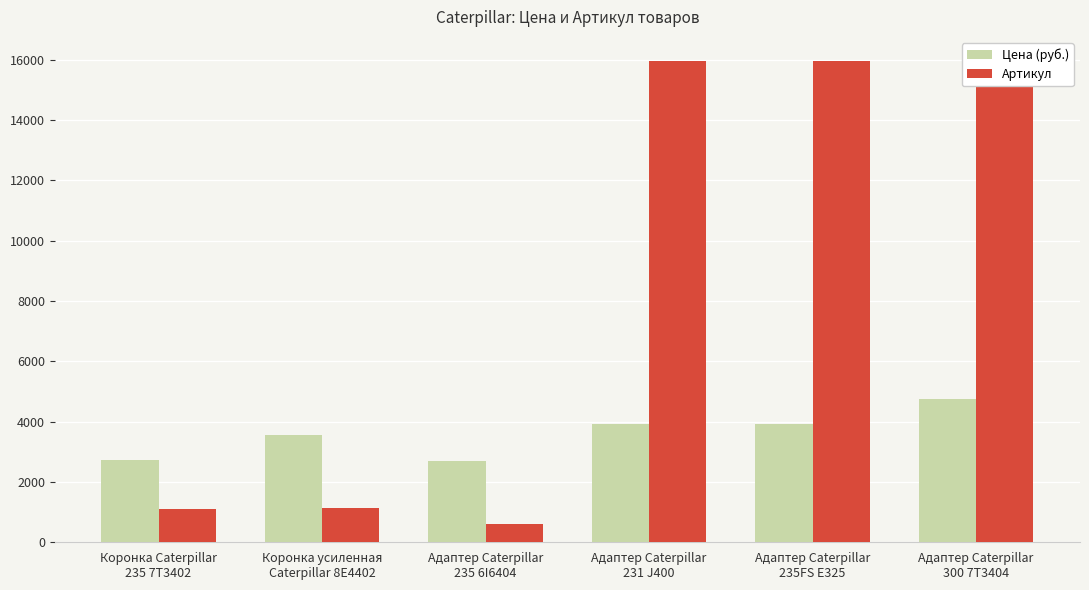

Rank the series at Коронка усиленная
Caterpillar 8E4402 from lowest to highest value.

Артикул, Цена (руб.)